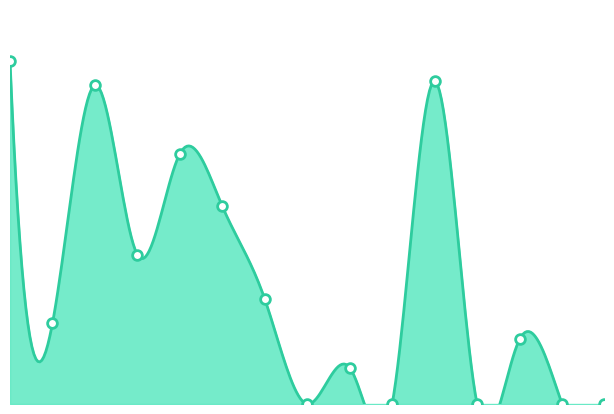

Reading left to right, transcribe all the data shown in this chart.

1=170	2=40	3=158	4=74	5=124	6=98	7=52	8=0	9=18	10=0	11=160	12=0	13=32	14=0	15=0